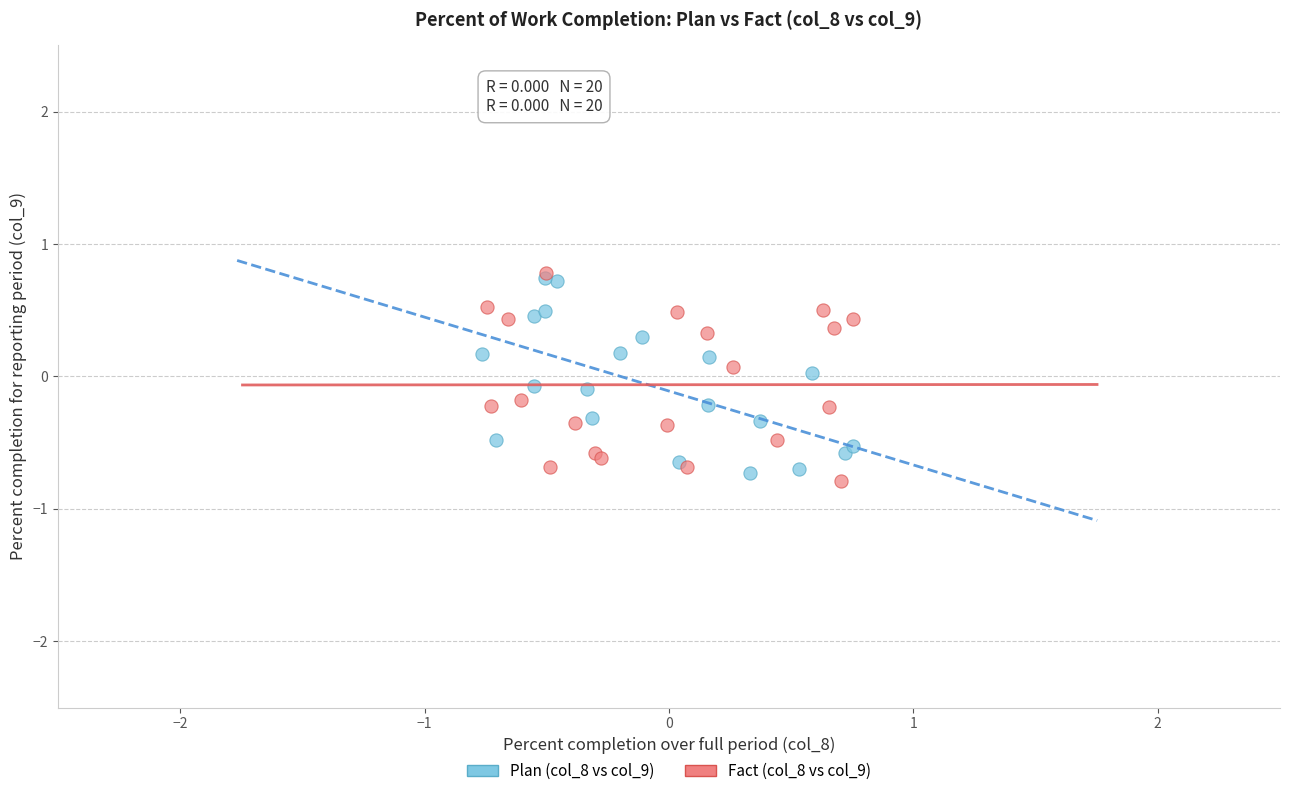

Which series has the largest Y range (max minus min)?

Fact (col_8 vs col_9)